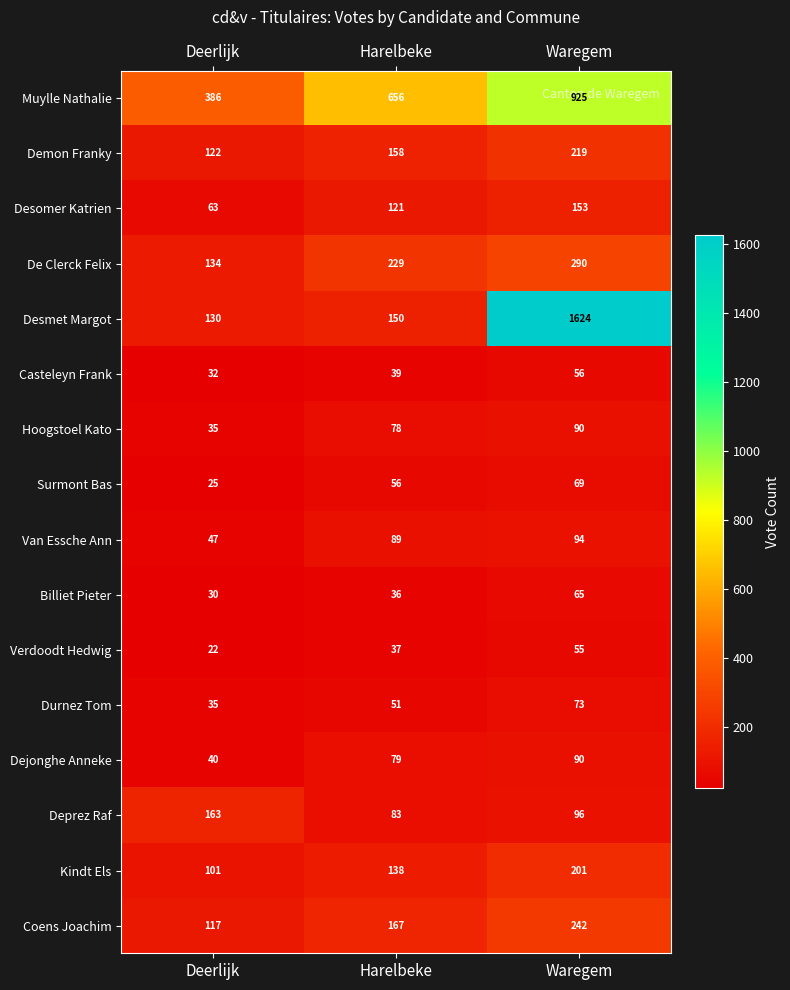

What is the approximate value of Desomer Katrien at Deerlijk?

63